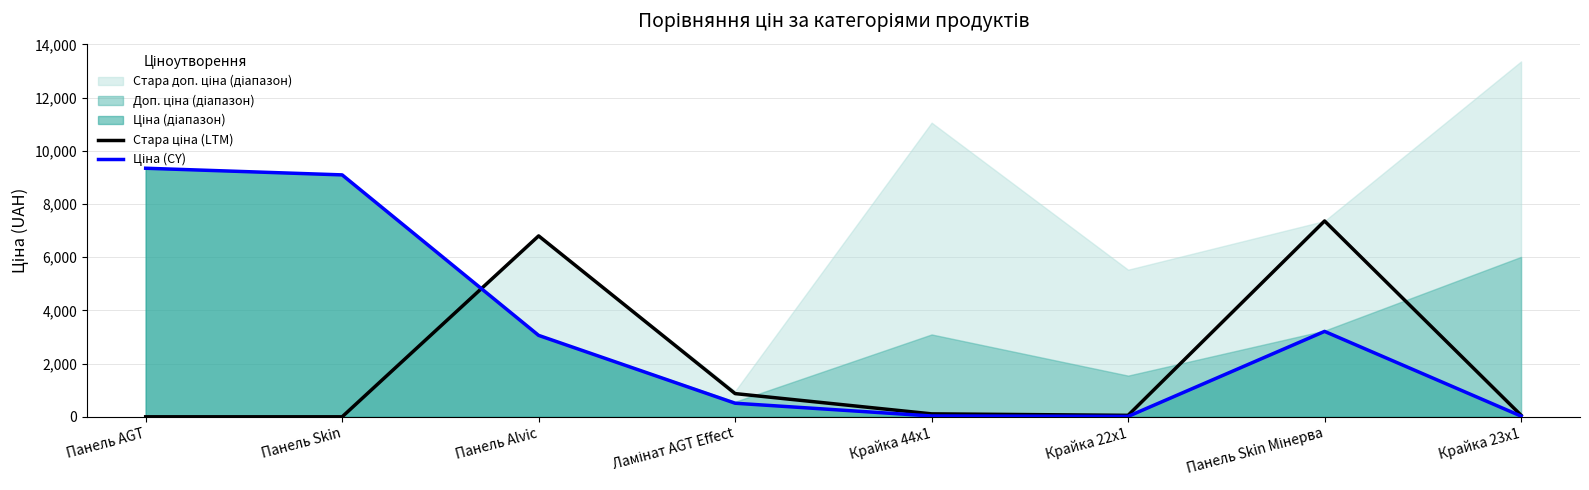

Reading left to right, transcribe all the data shown in this chart.

Стара ціна (LTM): 0.0	0.0	6799.2	872.1	110.5	55.3	7360.2	59.4
Ціна (CY): 9342.0	9092.0	3059.7	510.5	30.9	15.5	3210.0	26.7